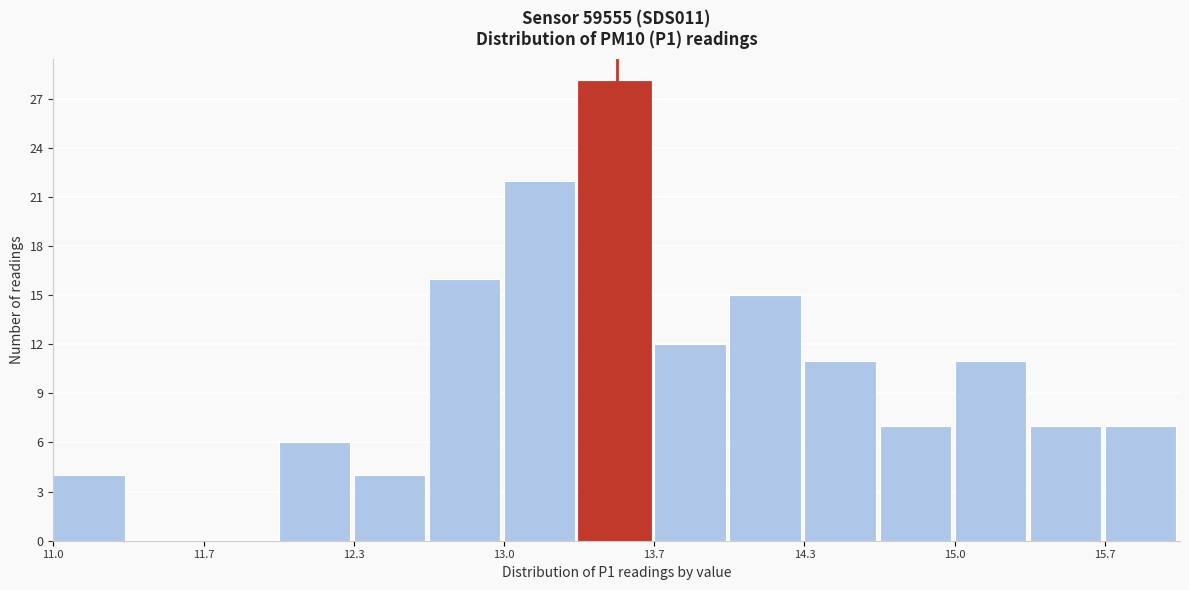

Around what value on the x-axis is the tallest bar? Give the approximate position of its centre, as read against the axis.

13.5